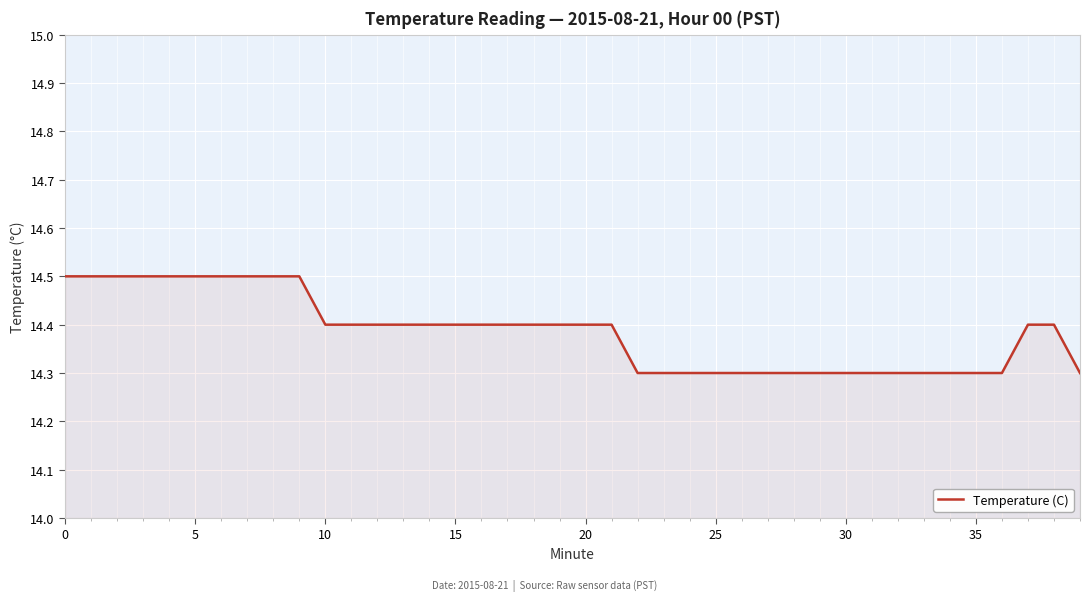

What is the greatest value displayed?

14.5